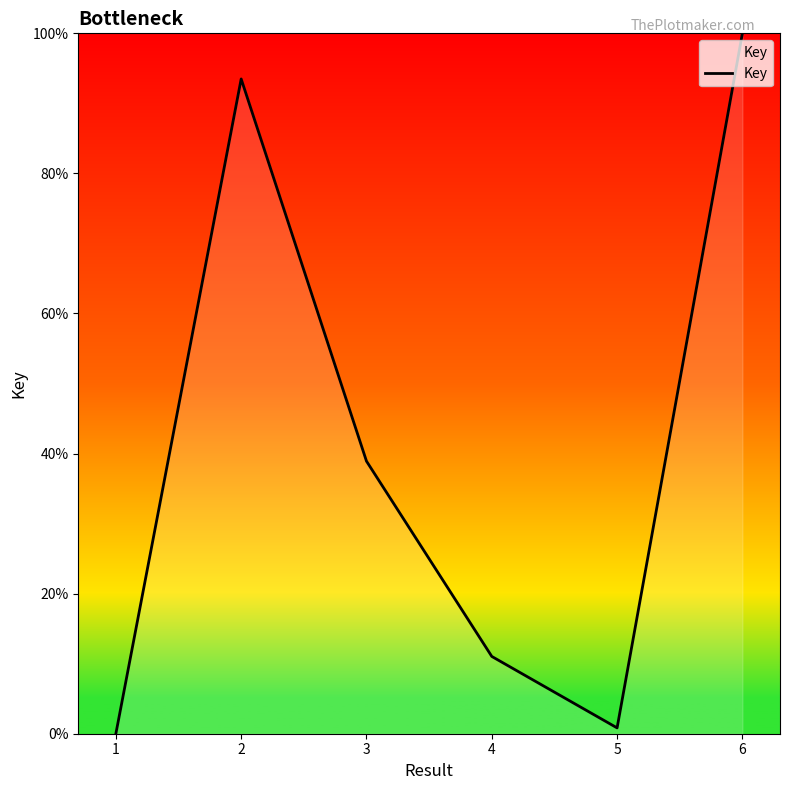

What is the approximate value at 5?

0.8